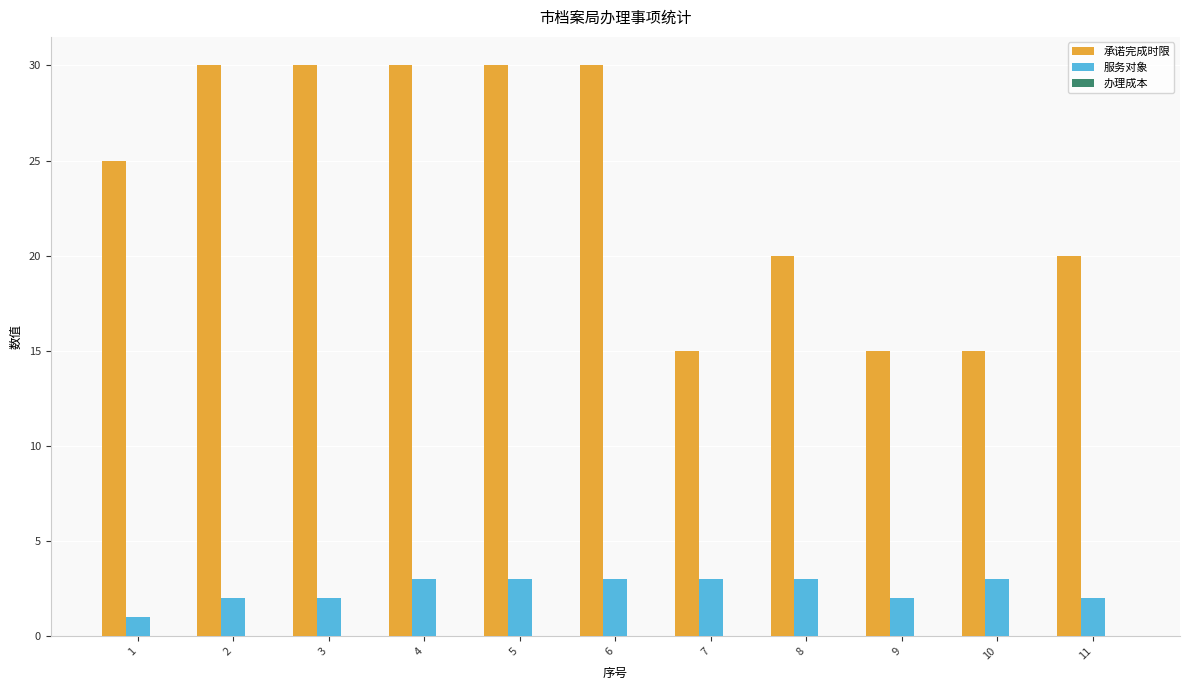

At how many categories does at least one series exceed 6?

11